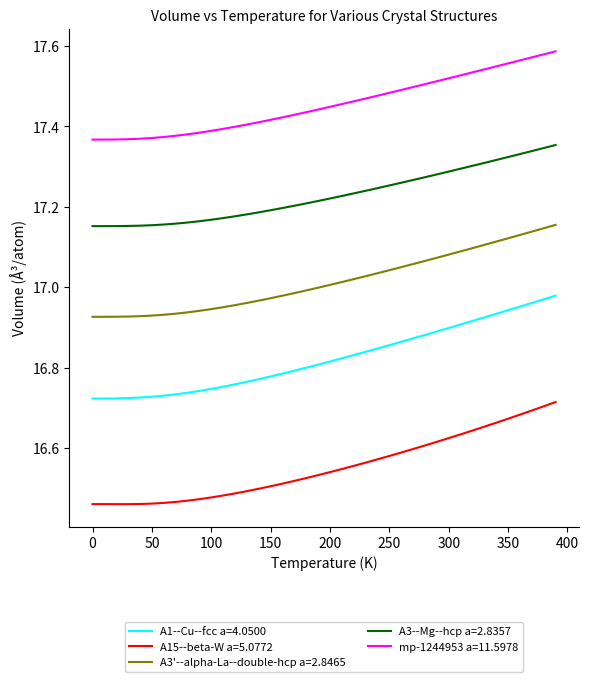

True or false: A1--Cu--fcc a=4.0500 and mp-1244953 a=11.5978 intersect in this chart.

False